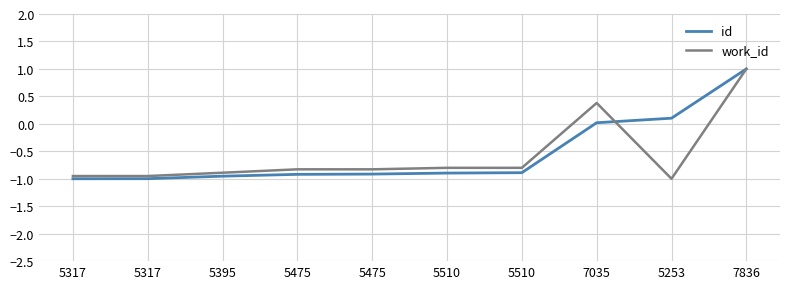

Which series changed the most between 5317 and 5253?

id